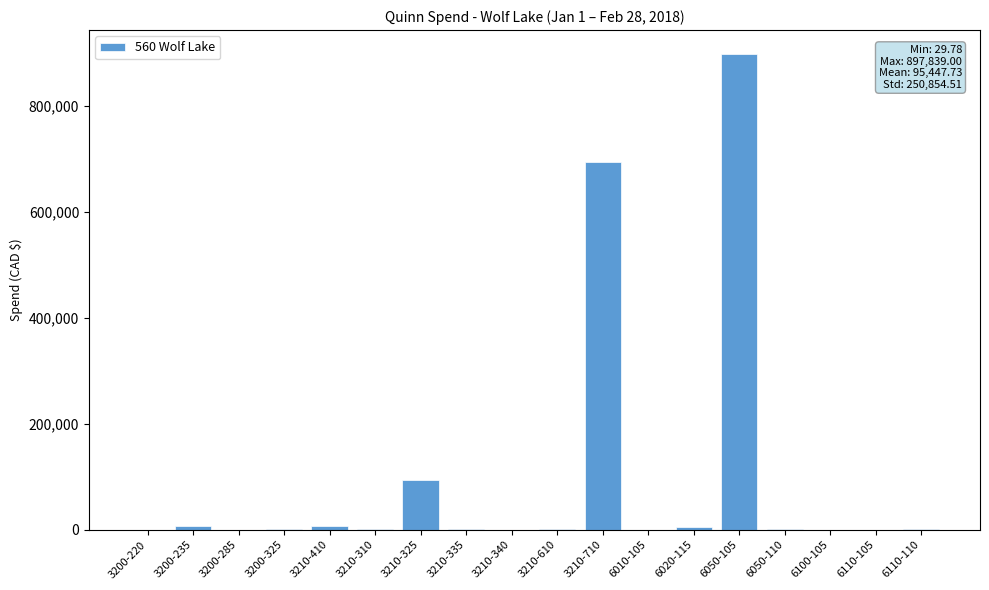

What is the sum of all values?

1718059.1